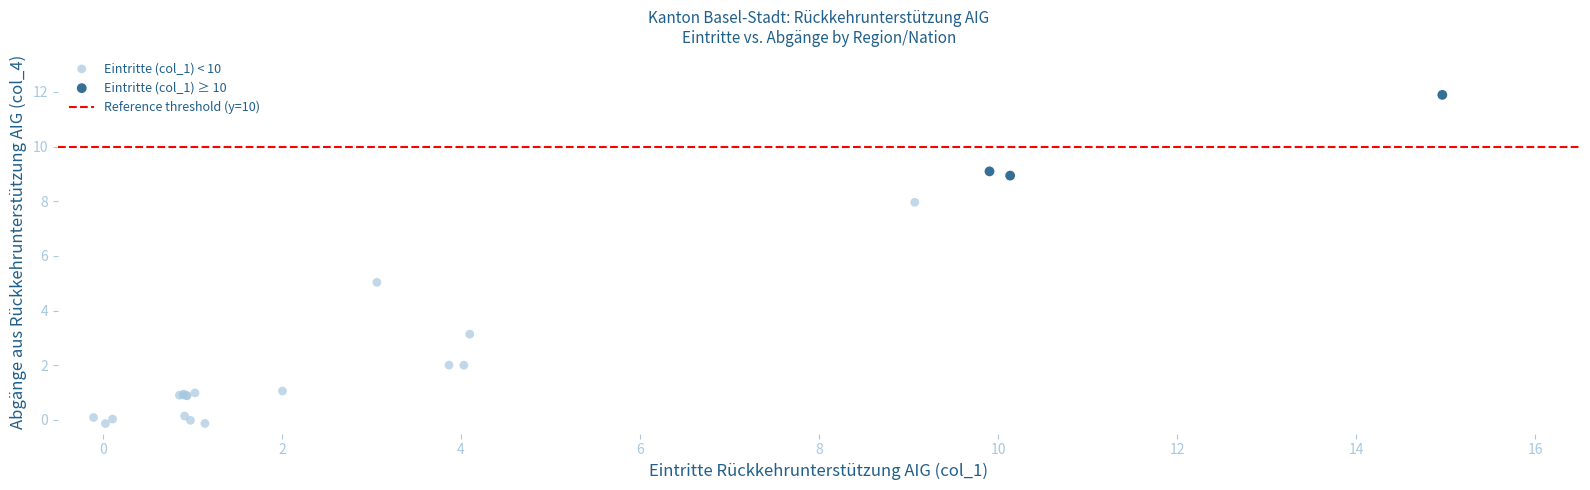

Which series reaches the minimum Y coordinate?

Eintritte (col_1) < 10